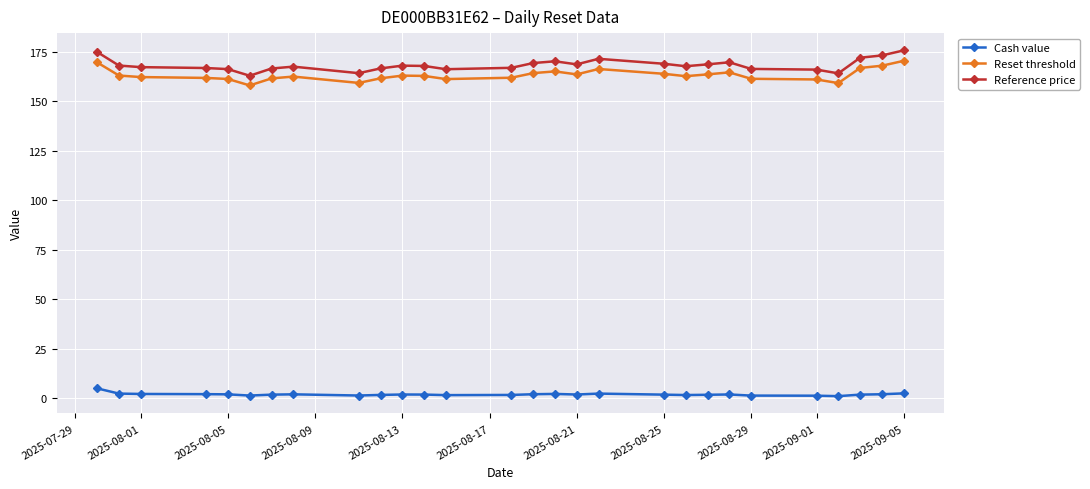

What are all the series names shown in the legend?

Cash value, Reset threshold, Reference price